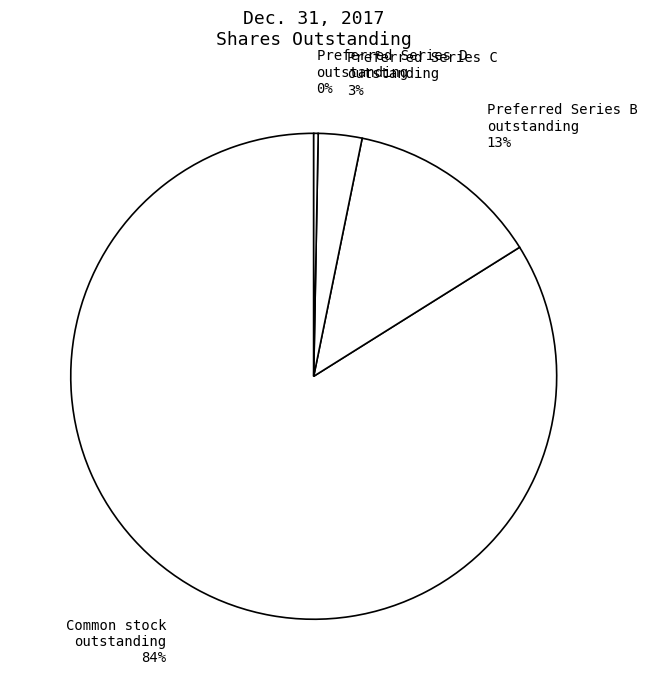

To the nearest percent, what is the difference between the largest and smallest slice percentages?

84%